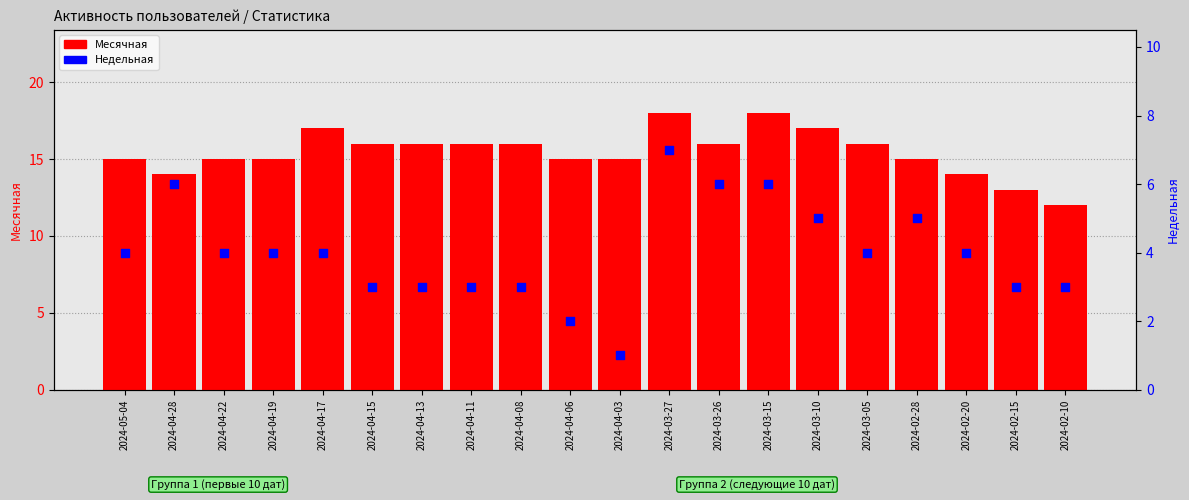

At which category is the sum across all series the highest?

2024-03-27